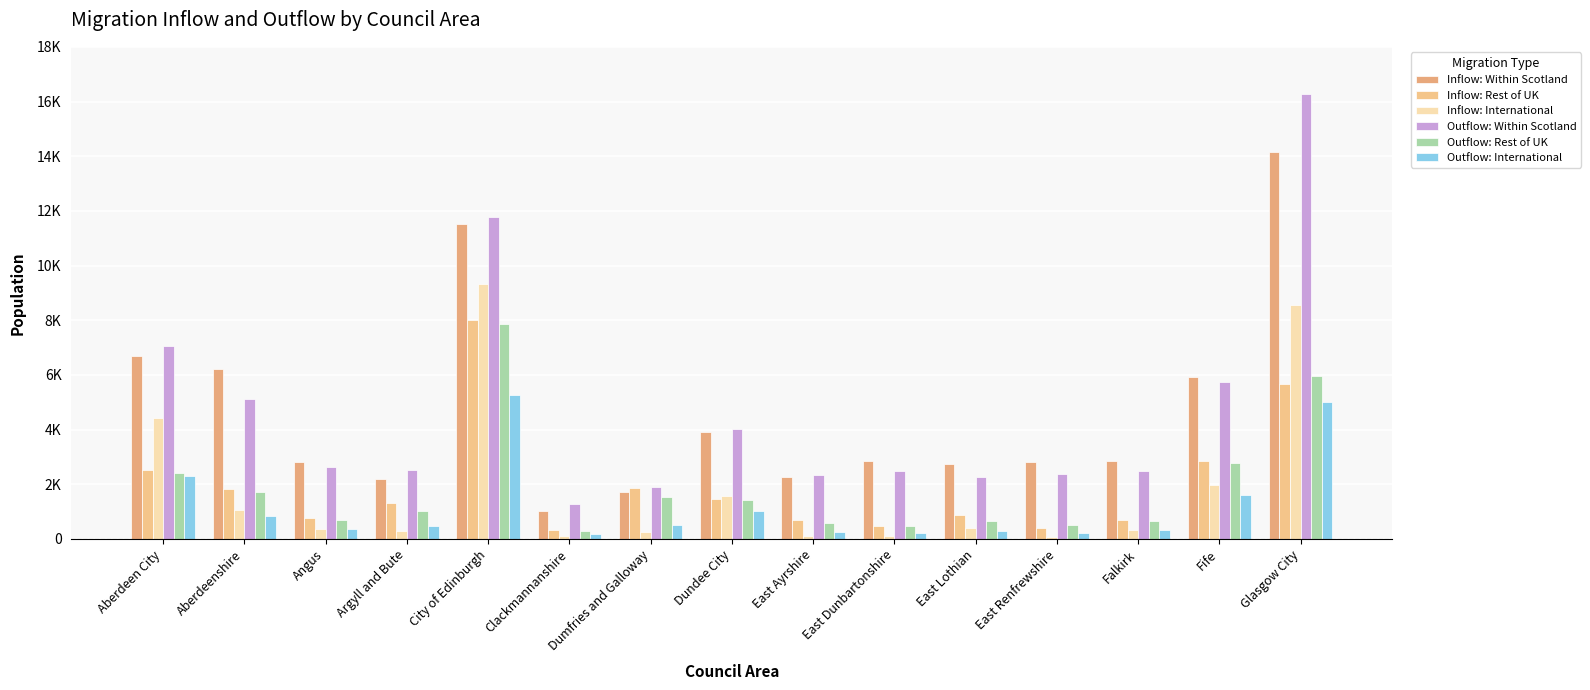

Which series has the widest spread of values?

Outflow: Within Scotland